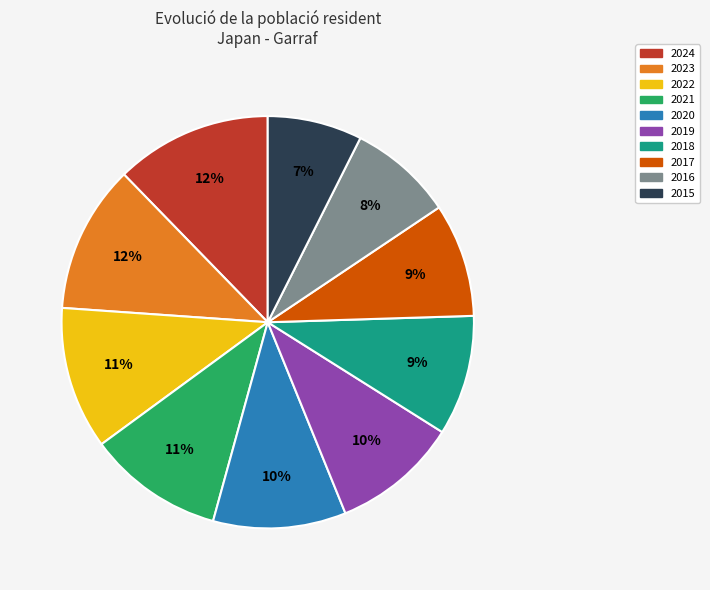

To the nearest percent, what percentage of the pie is 2020?

10%